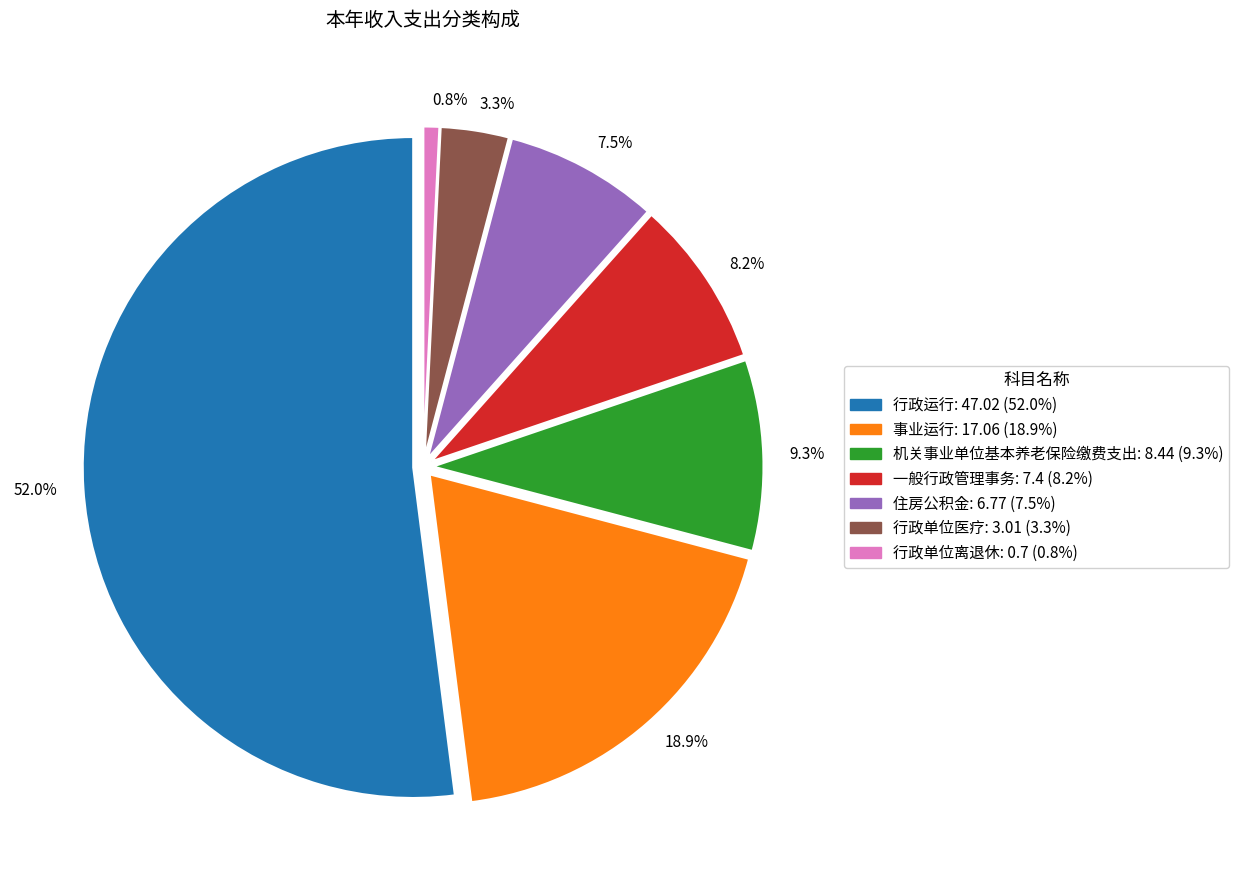

What is the ratio of the value at 一般行政管理事务 to the value at 行政单位医疗?

2.5